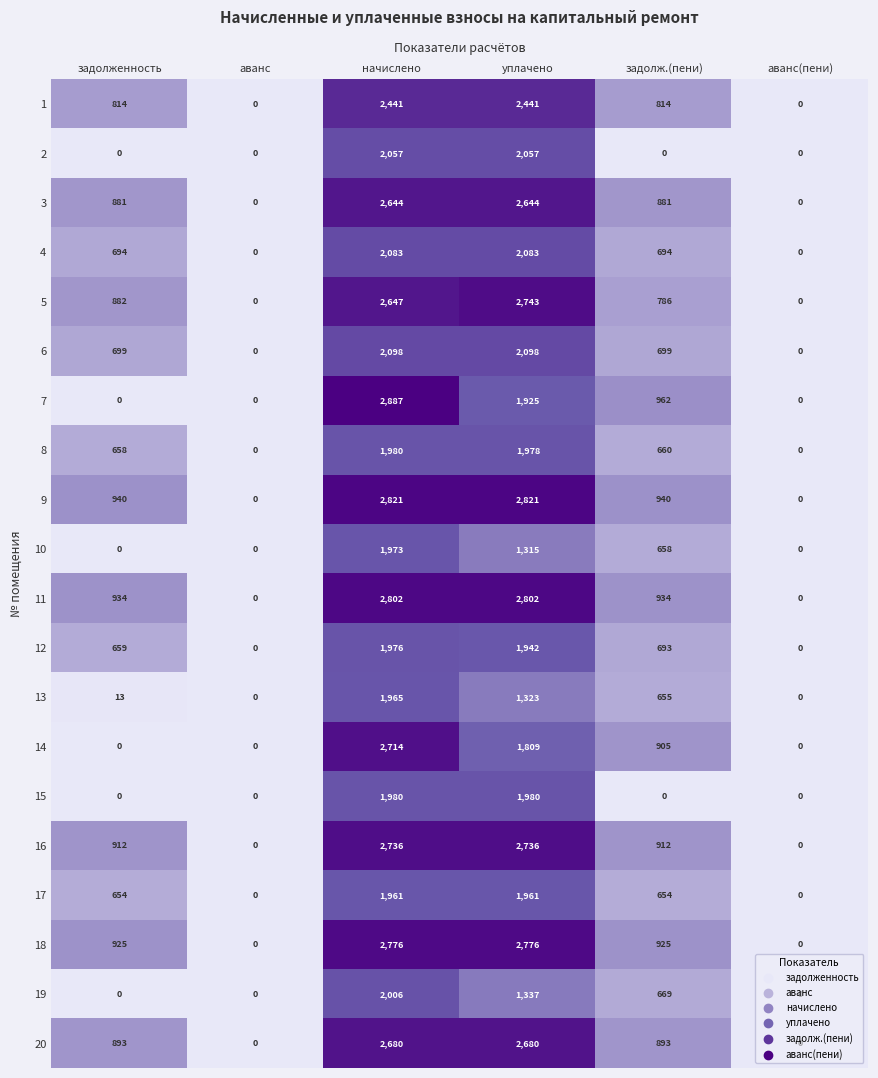

Rank the series at уплачено from lowest to highest value.

10, 13, 19, 14, 7, 12, 17, 8, 15, 2, 4, 6, 1, 3, 20, 16, 5, 18, 11, 9